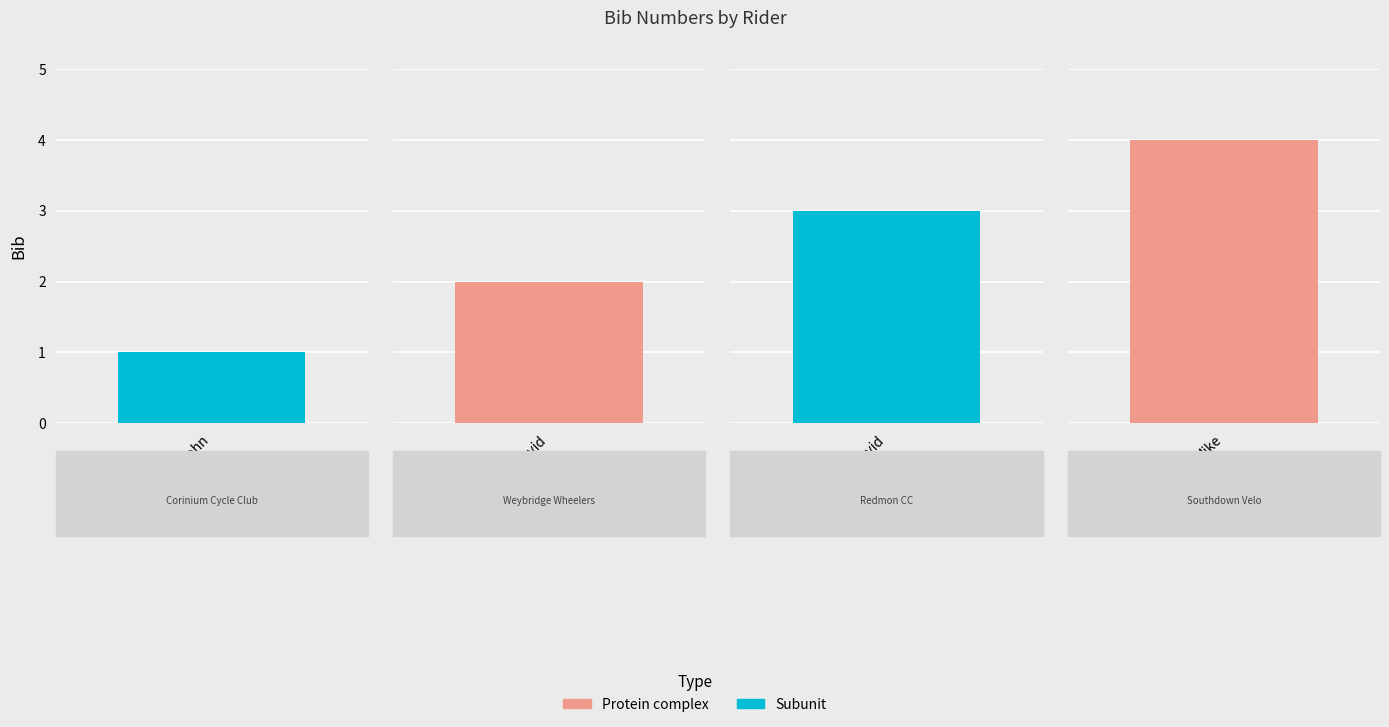

Are the bars horizontal?

No